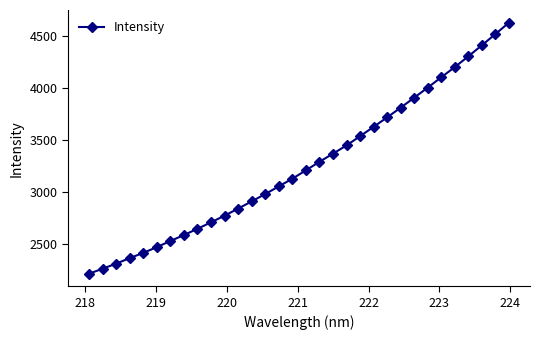

What is the smallest value displayed?

2218.3